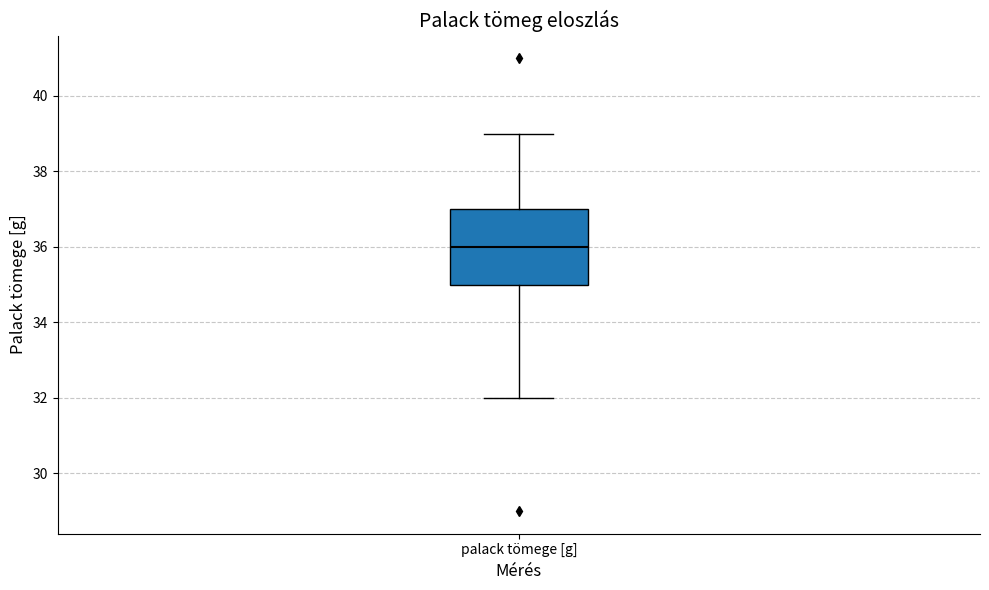

Transcribe this box plot: give where the median line is, the range the box spans, and where the two whiskers end, as read against the y-axis. The values are not printed on the chart, so give them approximately, as read against the axis.

median 36, box 35 to 37, whiskers 32 to 39